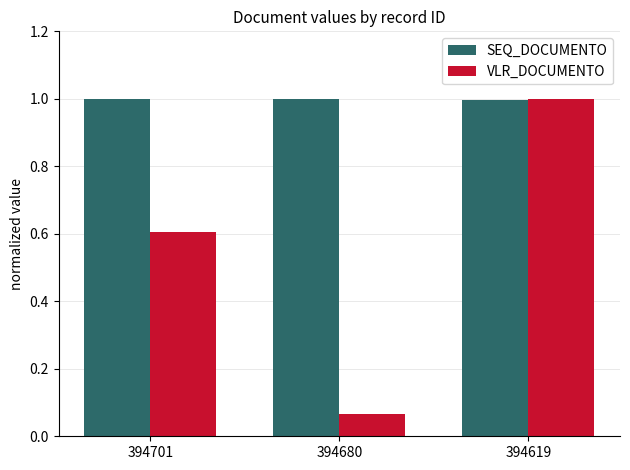

At 394680, list the series in order from smallest to largest.

VLR_DOCUMENTO, SEQ_DOCUMENTO